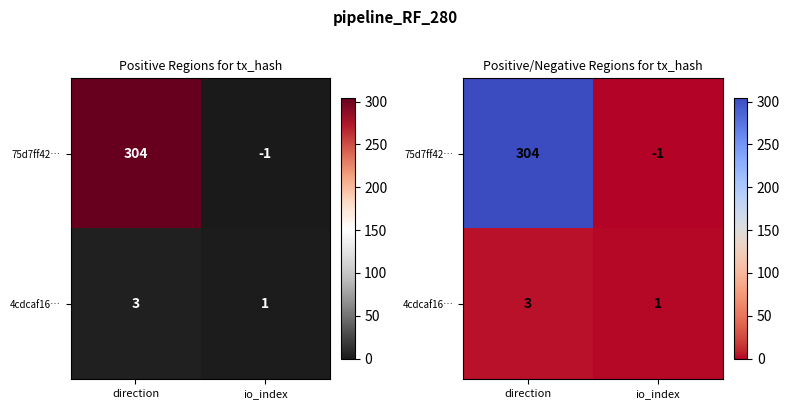

What is the total value across all series at direction?

307